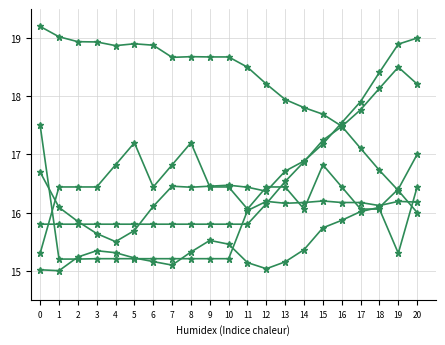

What is the total value across all series at 11?

98.0